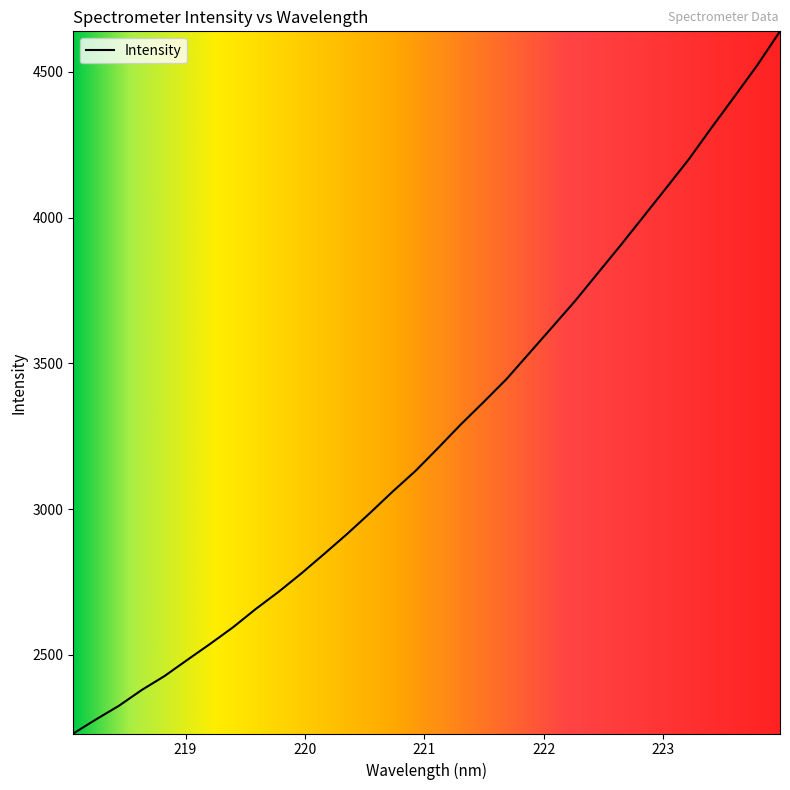

What is the maximum value shown in the chart?

4639.3